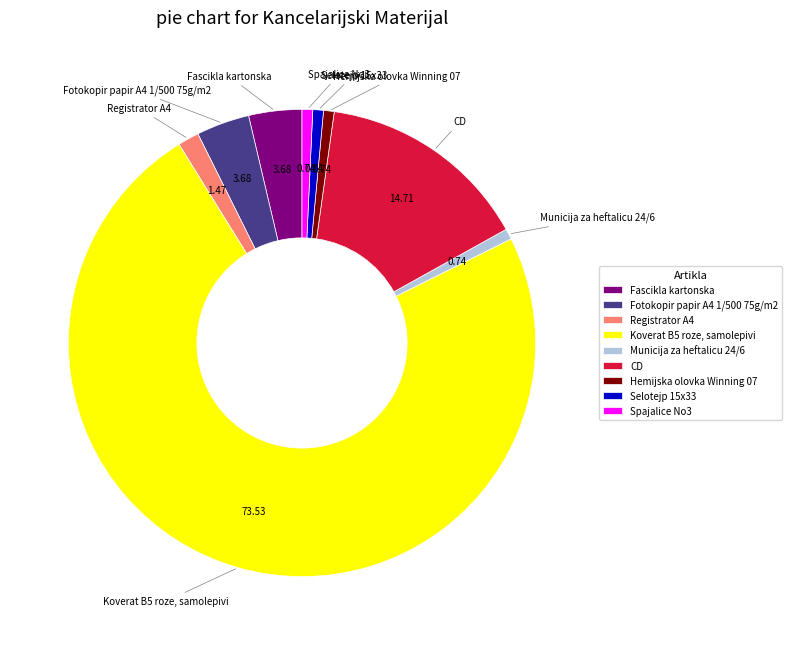

Combined, do Municija za heftalicu 24/6 and Selotejp 15x33 account for over 50%?

No